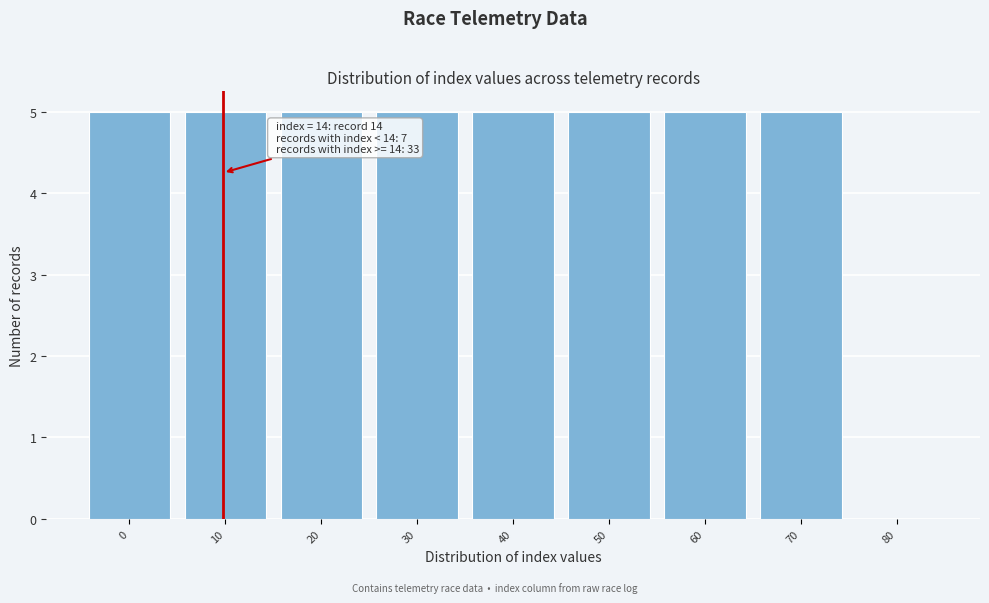

Reading left to right, transcribe all the data shown in this chart.

0=5	10=5	20=5	30=5	40=5	50=5	60=5	70=5	80=0